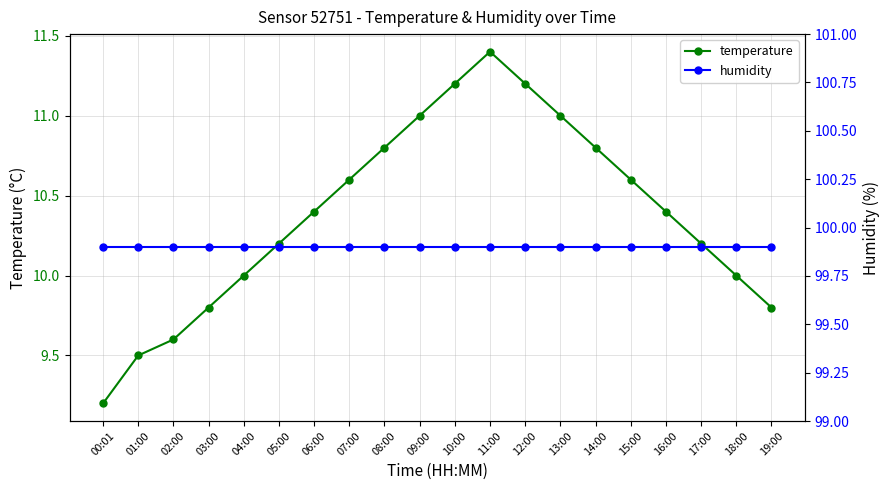

What is the difference between the temperature values at 14:00 and 01:00?

1.3